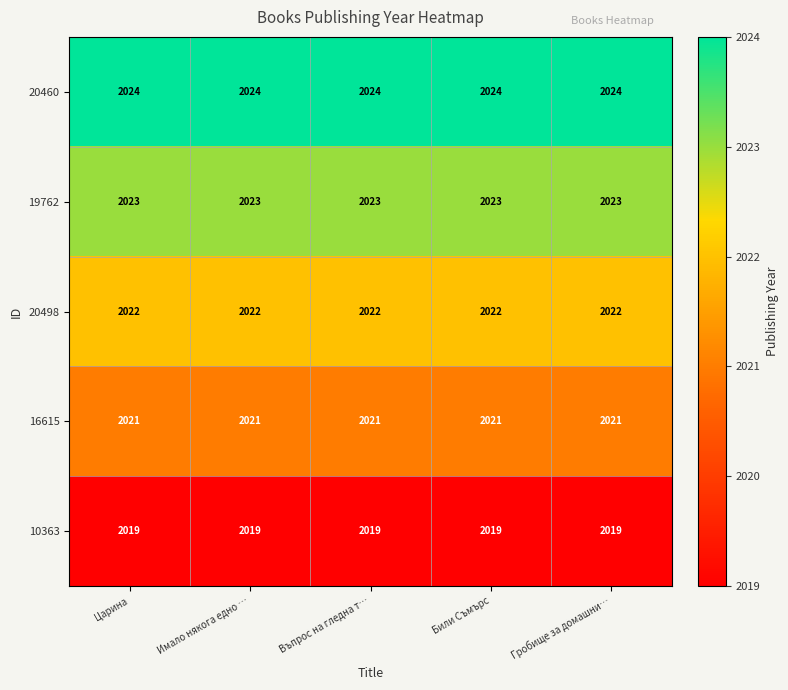

True or false: 10363 has a value of 2019 at Въпрос на гледна т….

True